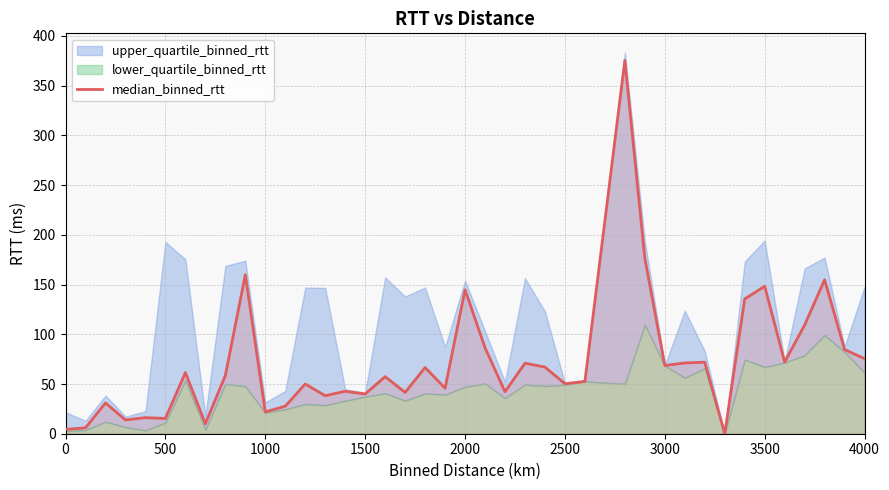

The median_binned_rtt series shows 144.8 at 2000. True or false?

True